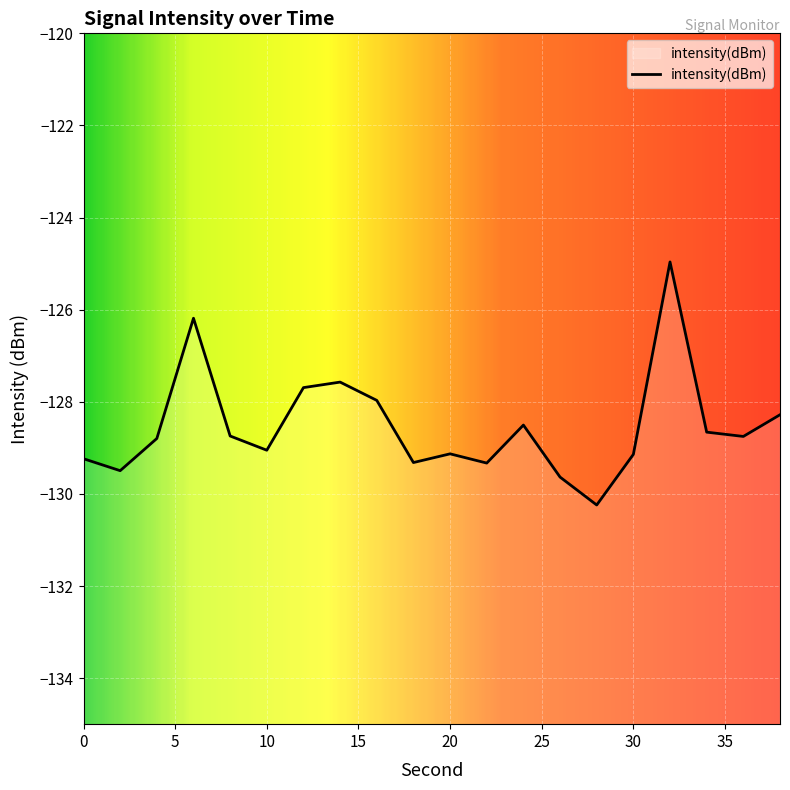

At which label is the value closest to -127?

14